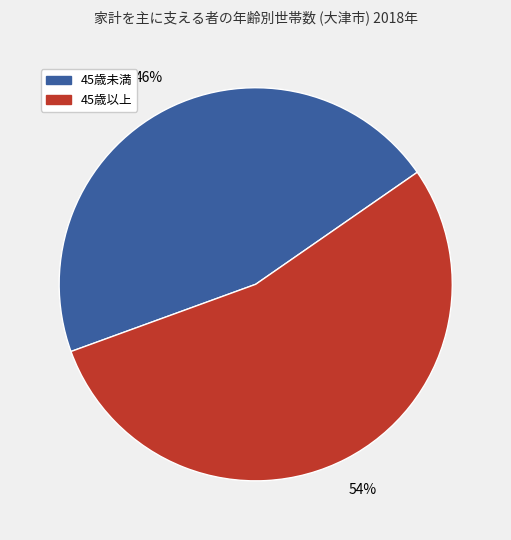

Which slice is the smallest?

45歳未満